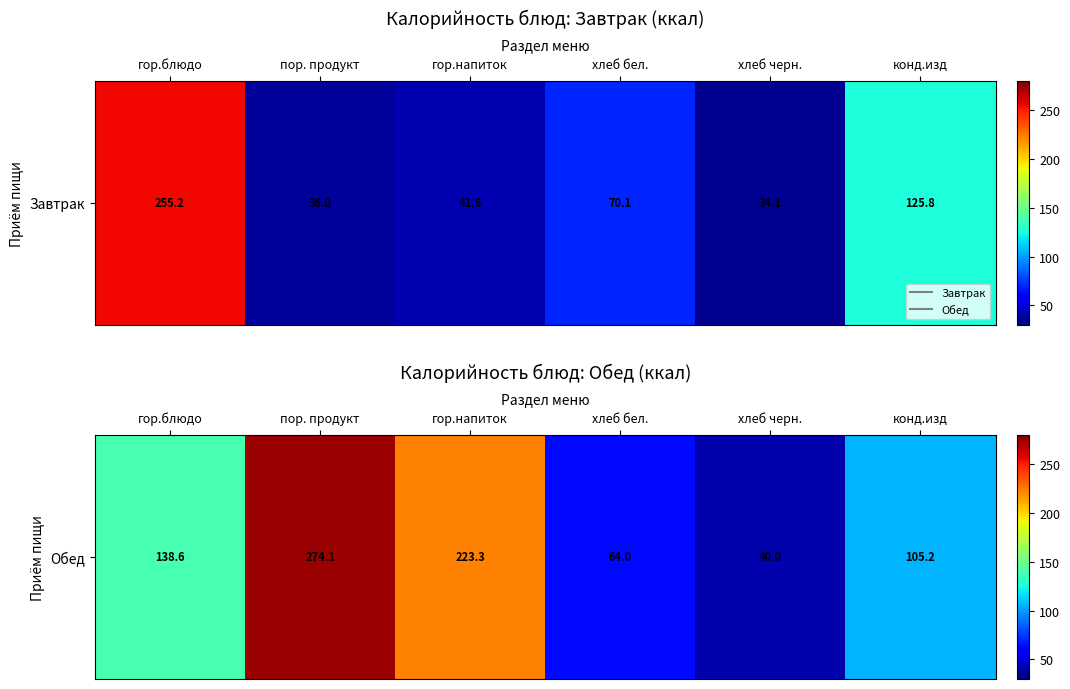

Approximately how many times larger is the value at хлеб бел. compared to гор.блюдо?

0.5